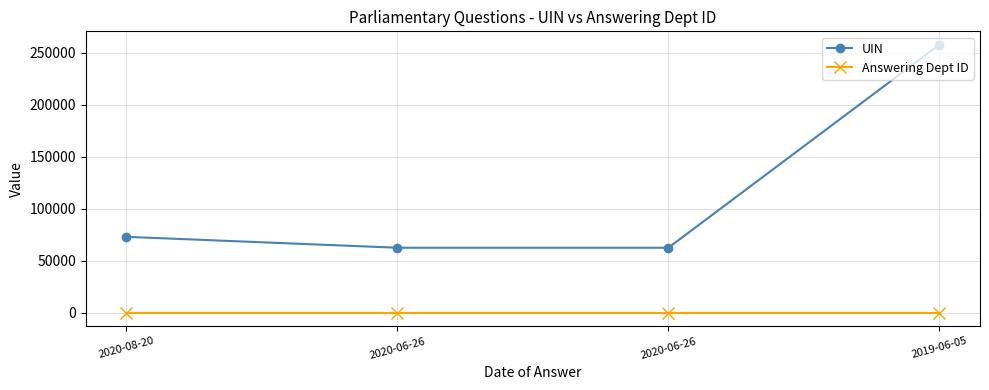

What are all the series names shown in the legend?

UIN, Answering Dept ID